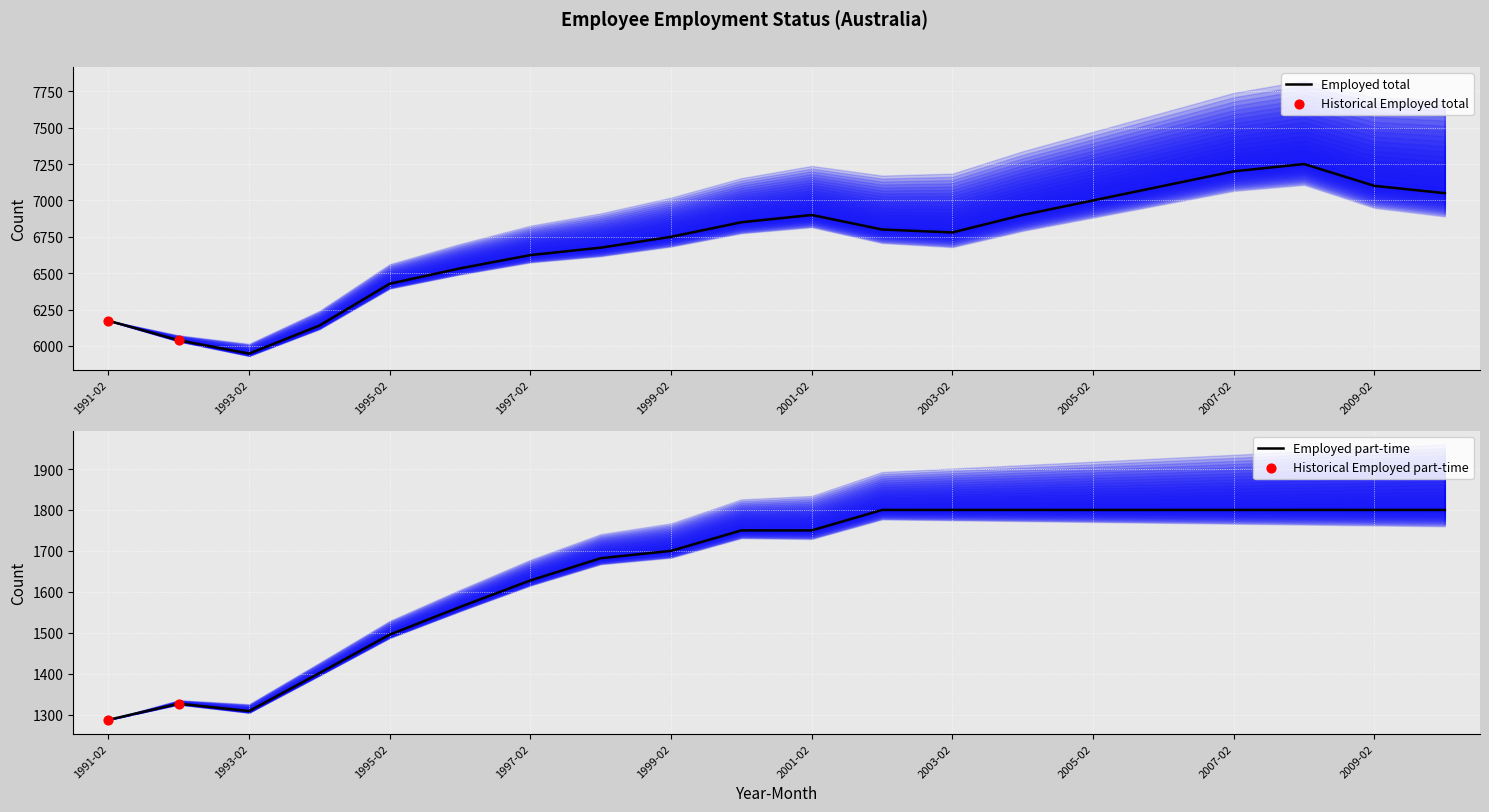

Which series contains the lowest Y value?

Employed part-time